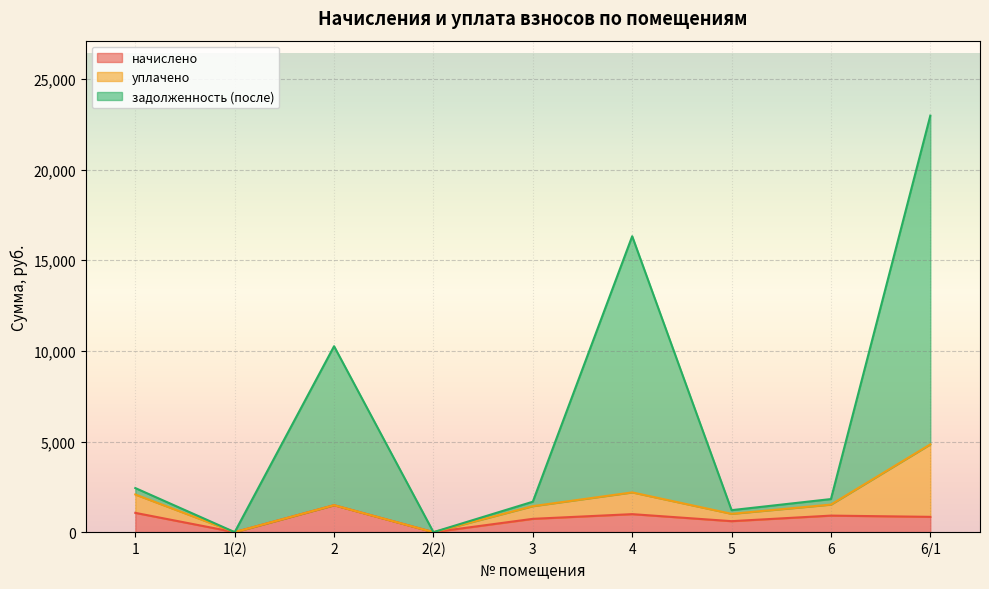

Where is the first local maximum for начислено?

2